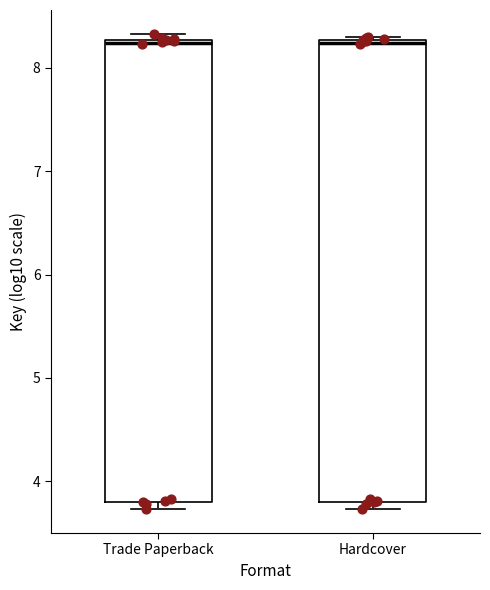

Reading left to right, read every box against the y-axis: the position of its median line, the range the box covers, and the ends of its whiskers. The values are not printed on the chart, so give them approximately, as read against the axis.

Trade Paperback: median 8.2, box 3.8 to 8.3, whiskers 3.7 to 8.3 (just above the box's upper edge)
Hardcover: median 8.2, box 3.8 to 8.3, whiskers 3.7 to 8.3